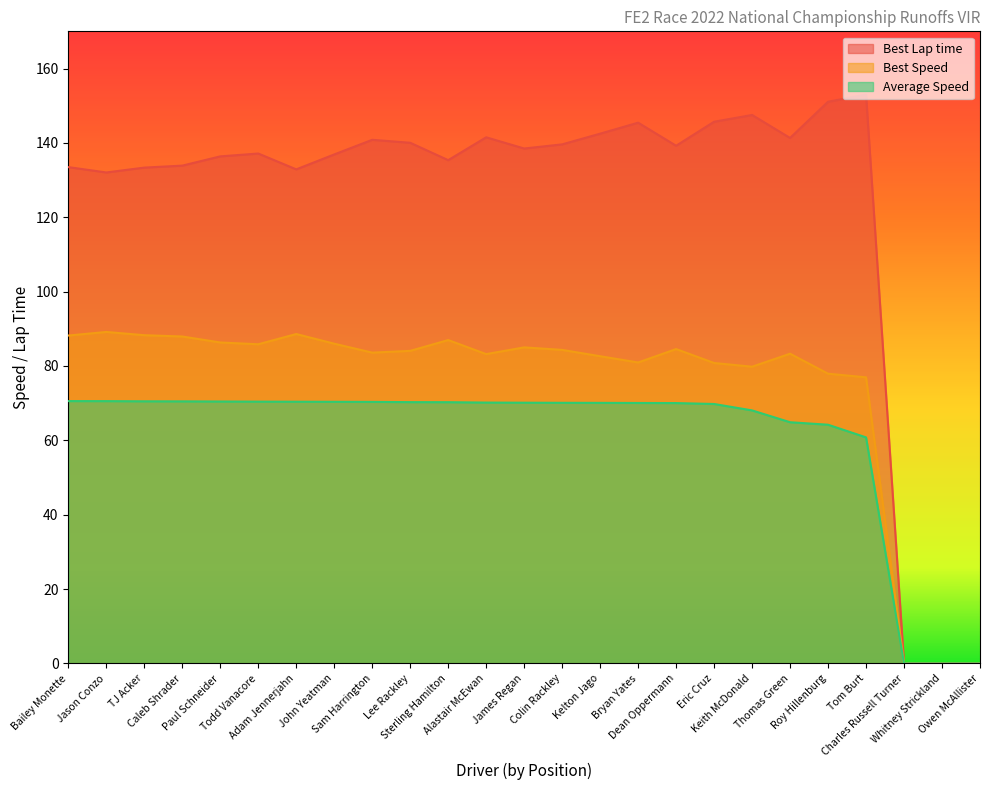

Reading right to left, extract all data points from this chart.

Best Lap time: Owen McAllister=0.0	Whitney Strickland=0.0	Charles Russell Turner=0.0	Tom Burt=153.0	Roy Hillenburg=151.1	Thomas Green=141.3	Keith McDonald=147.5	Eric Cruz=145.7	Dean Oppermann=139.2	Bryan Yates=145.4	Kelton Jago=142.5	Colin Rackley=139.6	James Regan=138.5	Alastair McEwan=141.5	Sterling Hamilton=135.4	Lee Rackley=140.0	Sam Harrington=140.8	John Yeatman=136.9	Adam Jennerjahn=132.9	Todd Vanacore=137.1	Paul Schneider=136.4	Caleb Shrader=133.9	TJ Acker=133.4	Jason Conzo=132.0	Bailey Monette=133.5
Best Speed: Owen McAllister=0.0	Whitney Strickland=0.0	Charles Russell Turner=0.0	Tom Burt=76.9	Roy Hillenburg=77.9	Thomas Green=83.3	Keith McDonald=79.8	Eric Cruz=80.8	Dean Oppermann=84.6	Bryan Yates=80.9	Kelton Jago=82.6	Colin Rackley=84.3	James Regan=85.0	Alastair McEwan=83.2	Sterling Hamilton=87.0	Lee Rackley=84.1	Sam Harrington=83.6	John Yeatman=86.0	Adam Jennerjahn=88.6	Todd Vanacore=85.8	Paul Schneider=86.3	Caleb Shrader=87.9	TJ Acker=88.3	Jason Conzo=89.2	Bailey Monette=88.2
Average Speed: Owen McAllister=0.0	Whitney Strickland=0.0	Charles Russell Turner=0.0	Tom Burt=60.8	Roy Hillenburg=64.2	Thomas Green=64.9	Keith McDonald=68.1	Eric Cruz=69.8	Dean Oppermann=70.0	Bryan Yates=70.1	Kelton Jago=70.1	Colin Rackley=70.1	James Regan=70.1	Alastair McEwan=70.2	Sterling Hamilton=70.3	Lee Rackley=70.3	Sam Harrington=70.3	John Yeatman=70.4	Adam Jennerjahn=70.4	Todd Vanacore=70.4	Paul Schneider=70.4	Caleb Shrader=70.5	TJ Acker=70.5	Jason Conzo=70.5	Bailey Monette=70.6